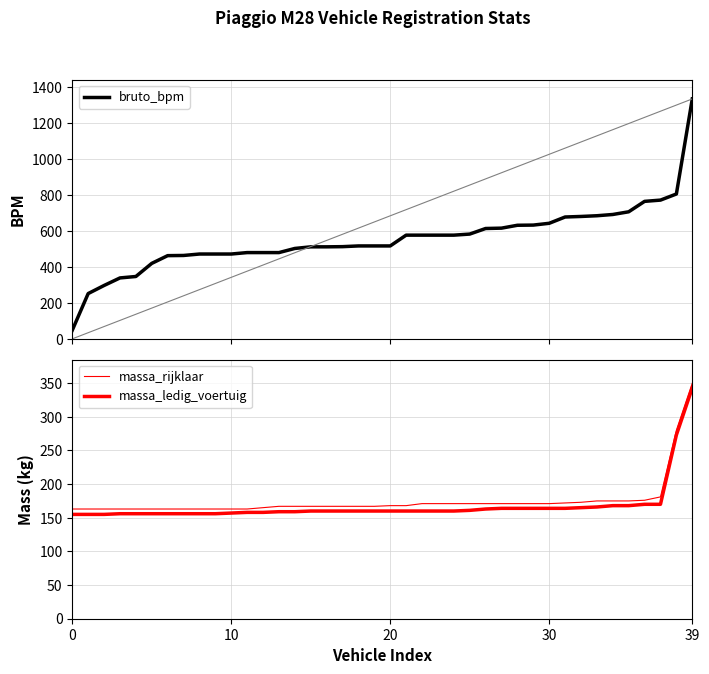

What is the average value of the bruto_bpm series?

556